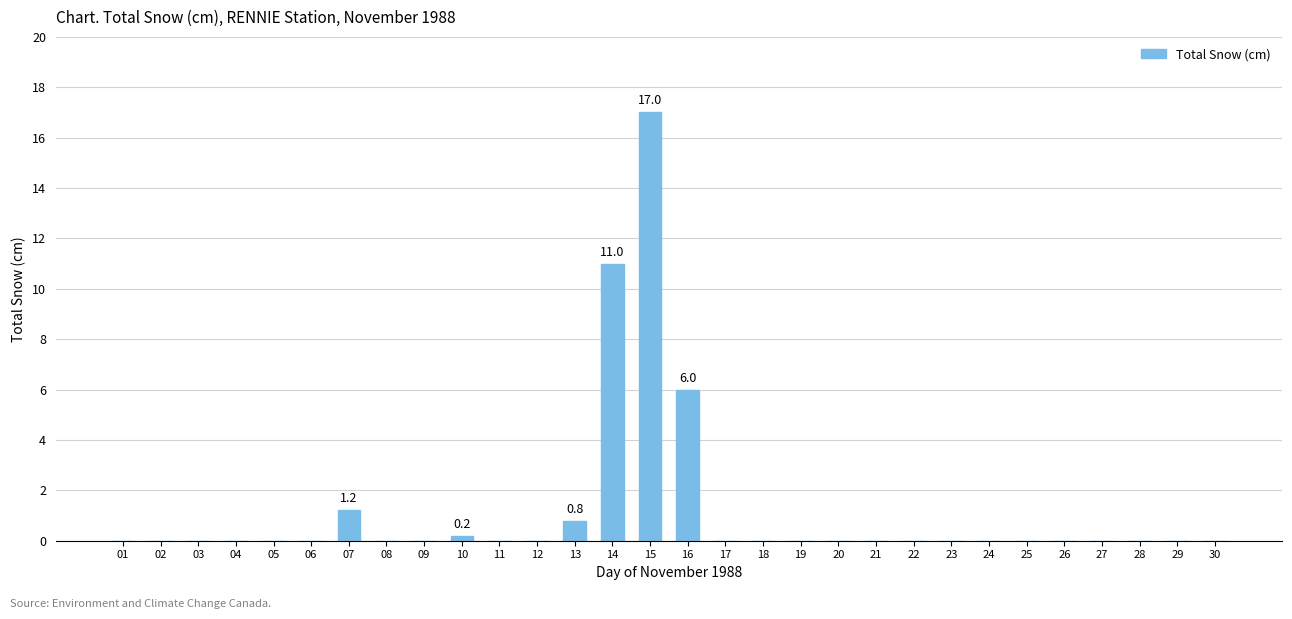

True or false: the data shows 5.5 at 26.

False